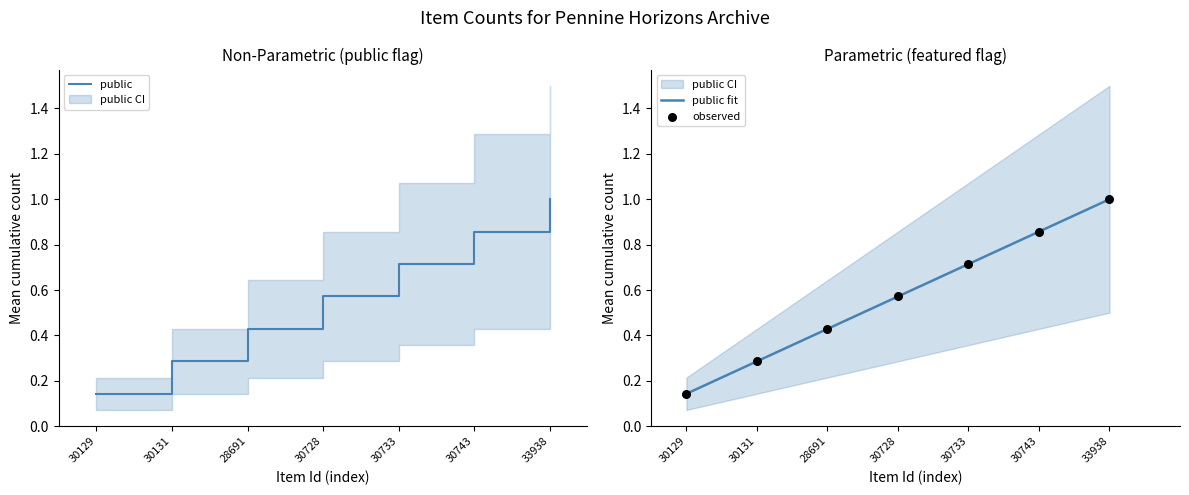

The value of public at 33938 is 1.0. True or false?

True